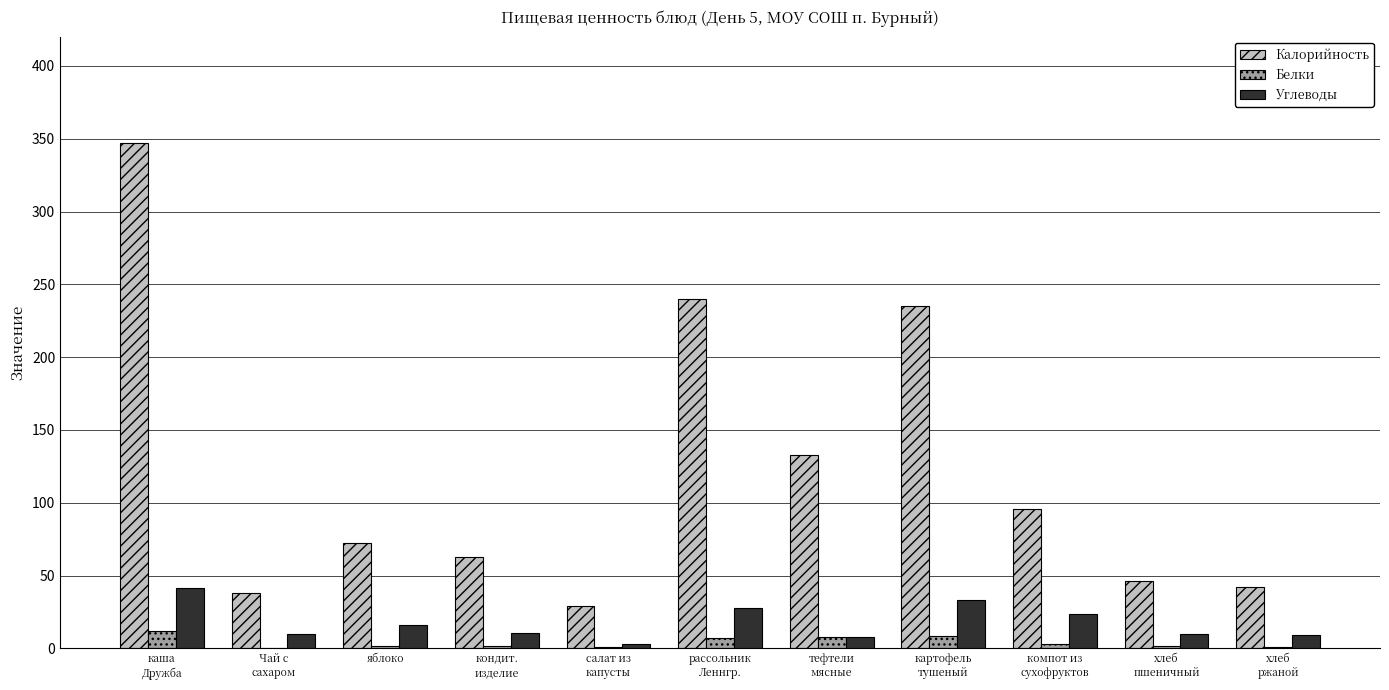

What is the sum of the Углеводы values at картофель
тушеный and рассольник
Леннгр.?

61.0